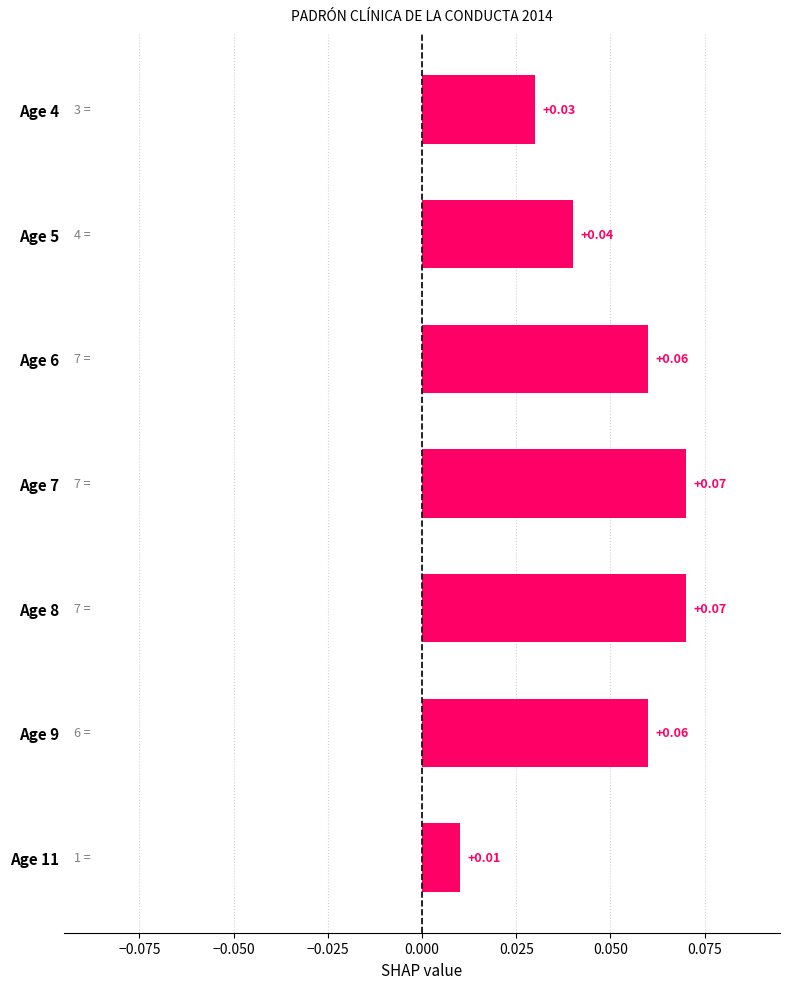

What is the change in value from Age 11 to Age 8?

+0.1